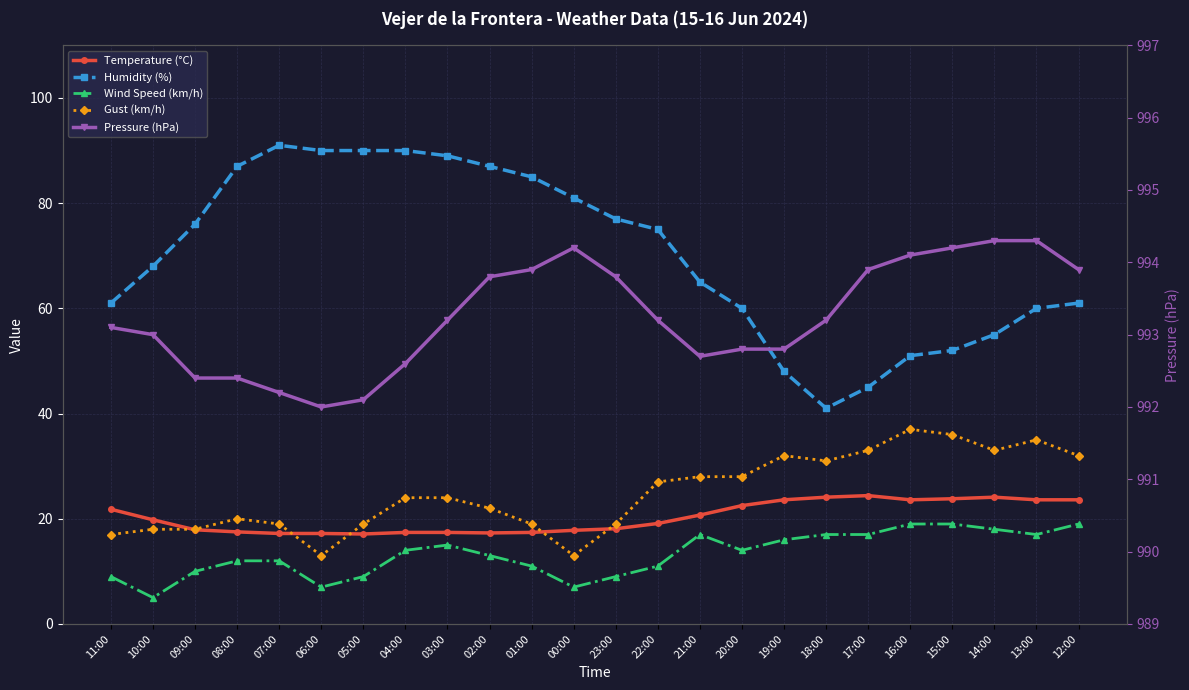

What is the sum of the Wind Speed (km/h) values at 20:00 and 07:00?

26.0